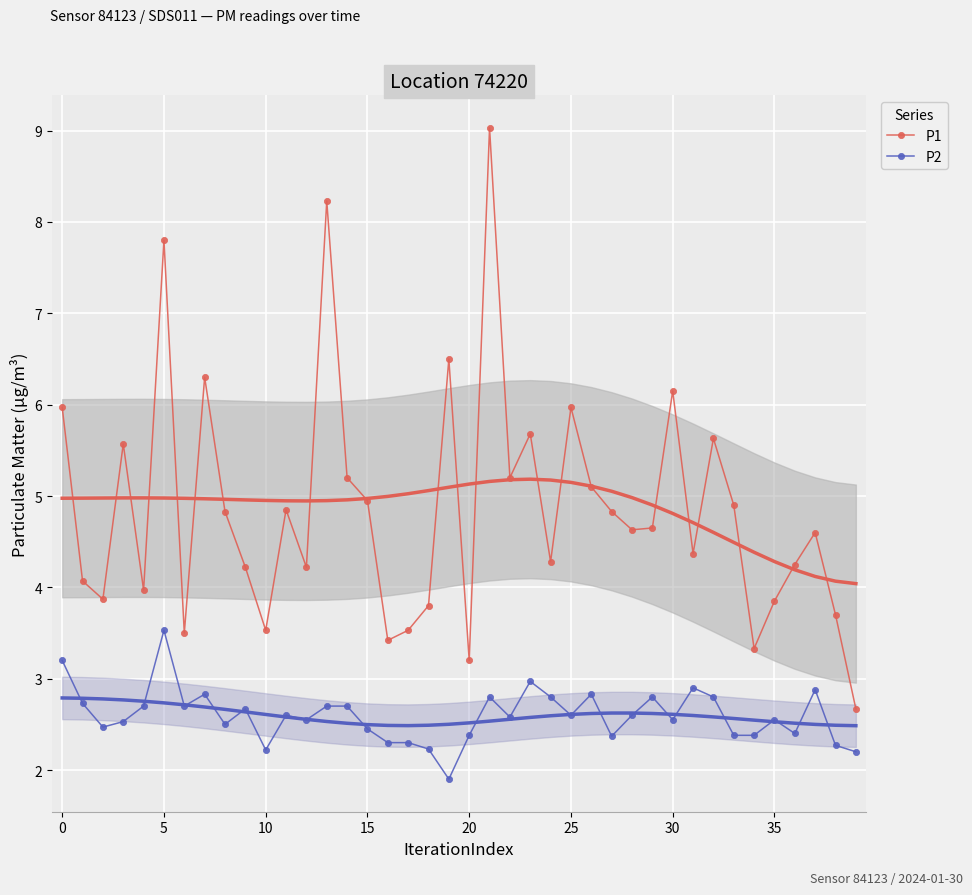

What are all the series names shown in the legend?

P1, P2